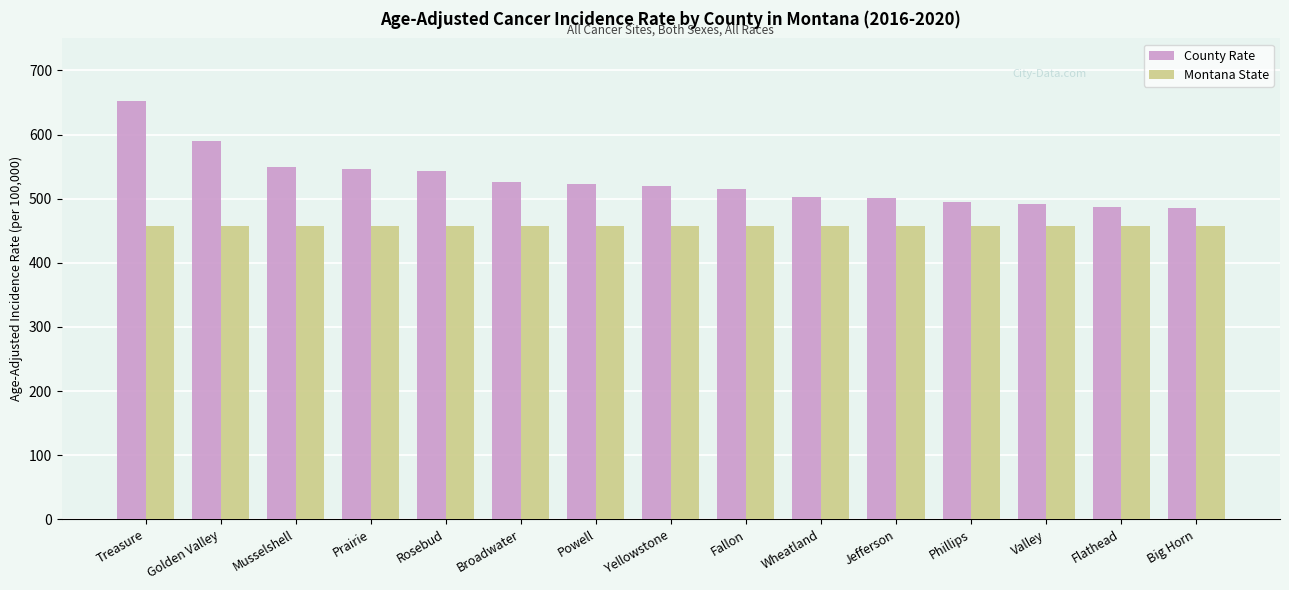

The value of Montana State at Golden Valley is 777.2. True or false?

False